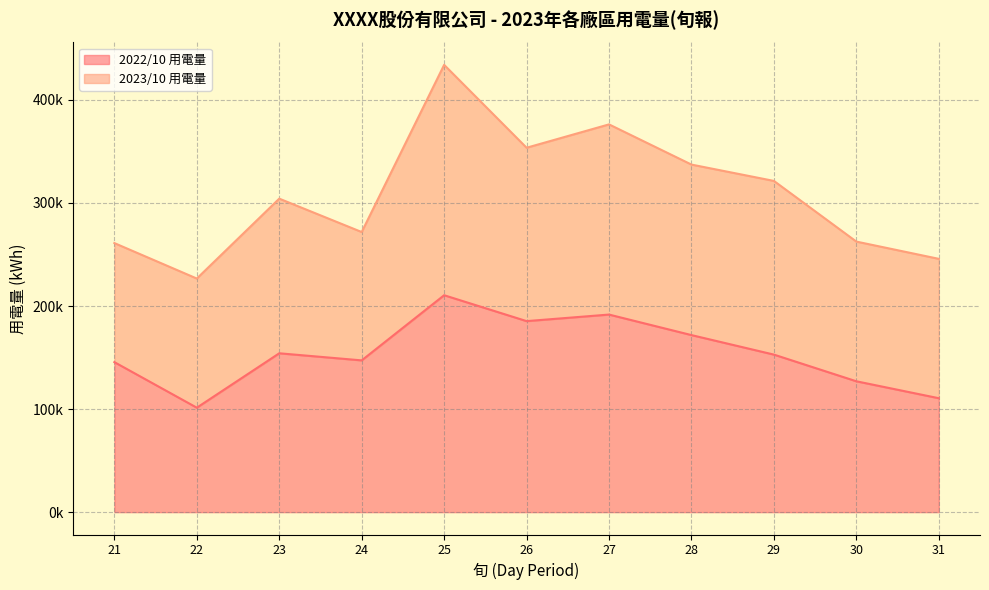

Count the number of categories in the chart.

11